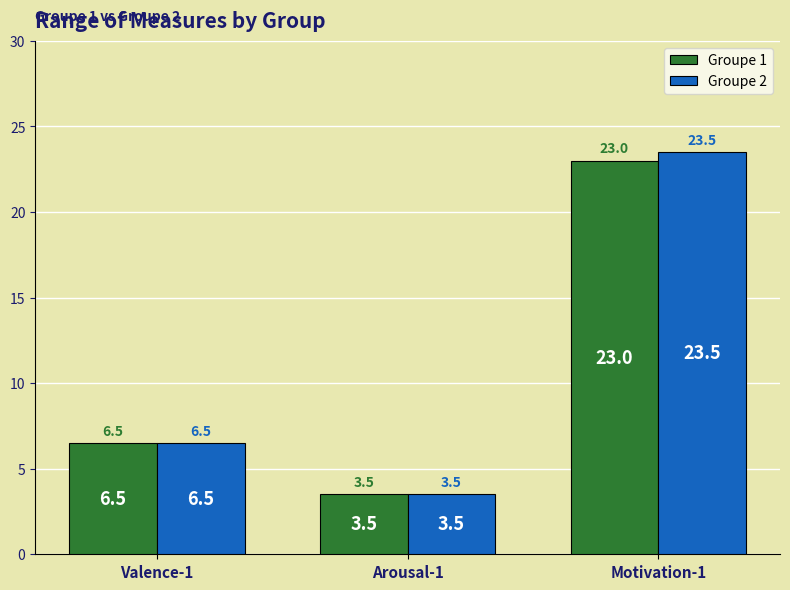

Are the bars horizontal?

No